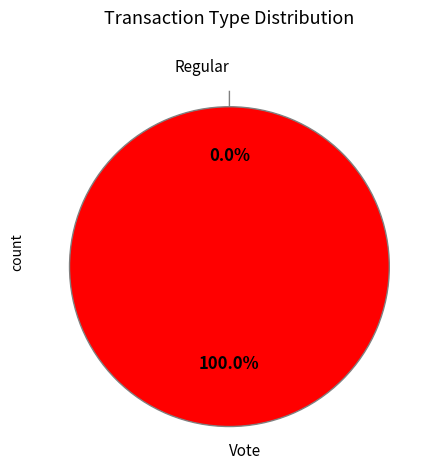

What is the smallest slice in the pie chart?

Regular